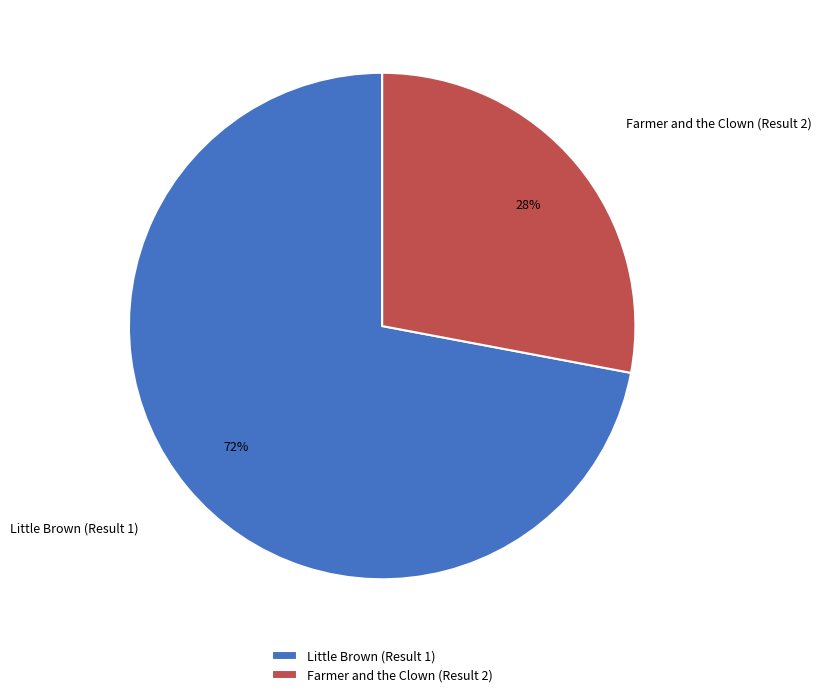

What is the smallest slice in the pie chart?

Farmer and the Clown (Result 2)